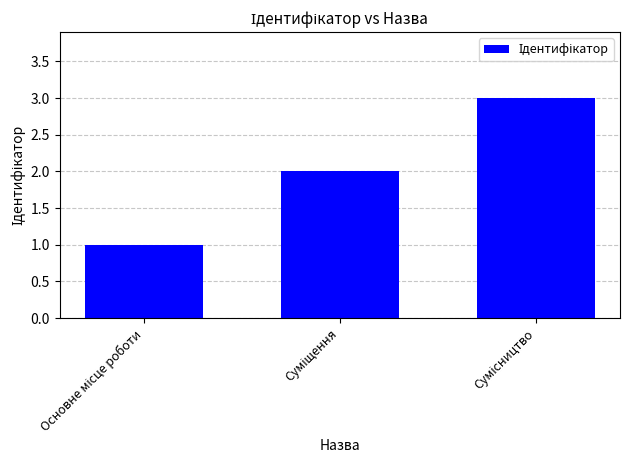

How many categories are shown in the chart?

3